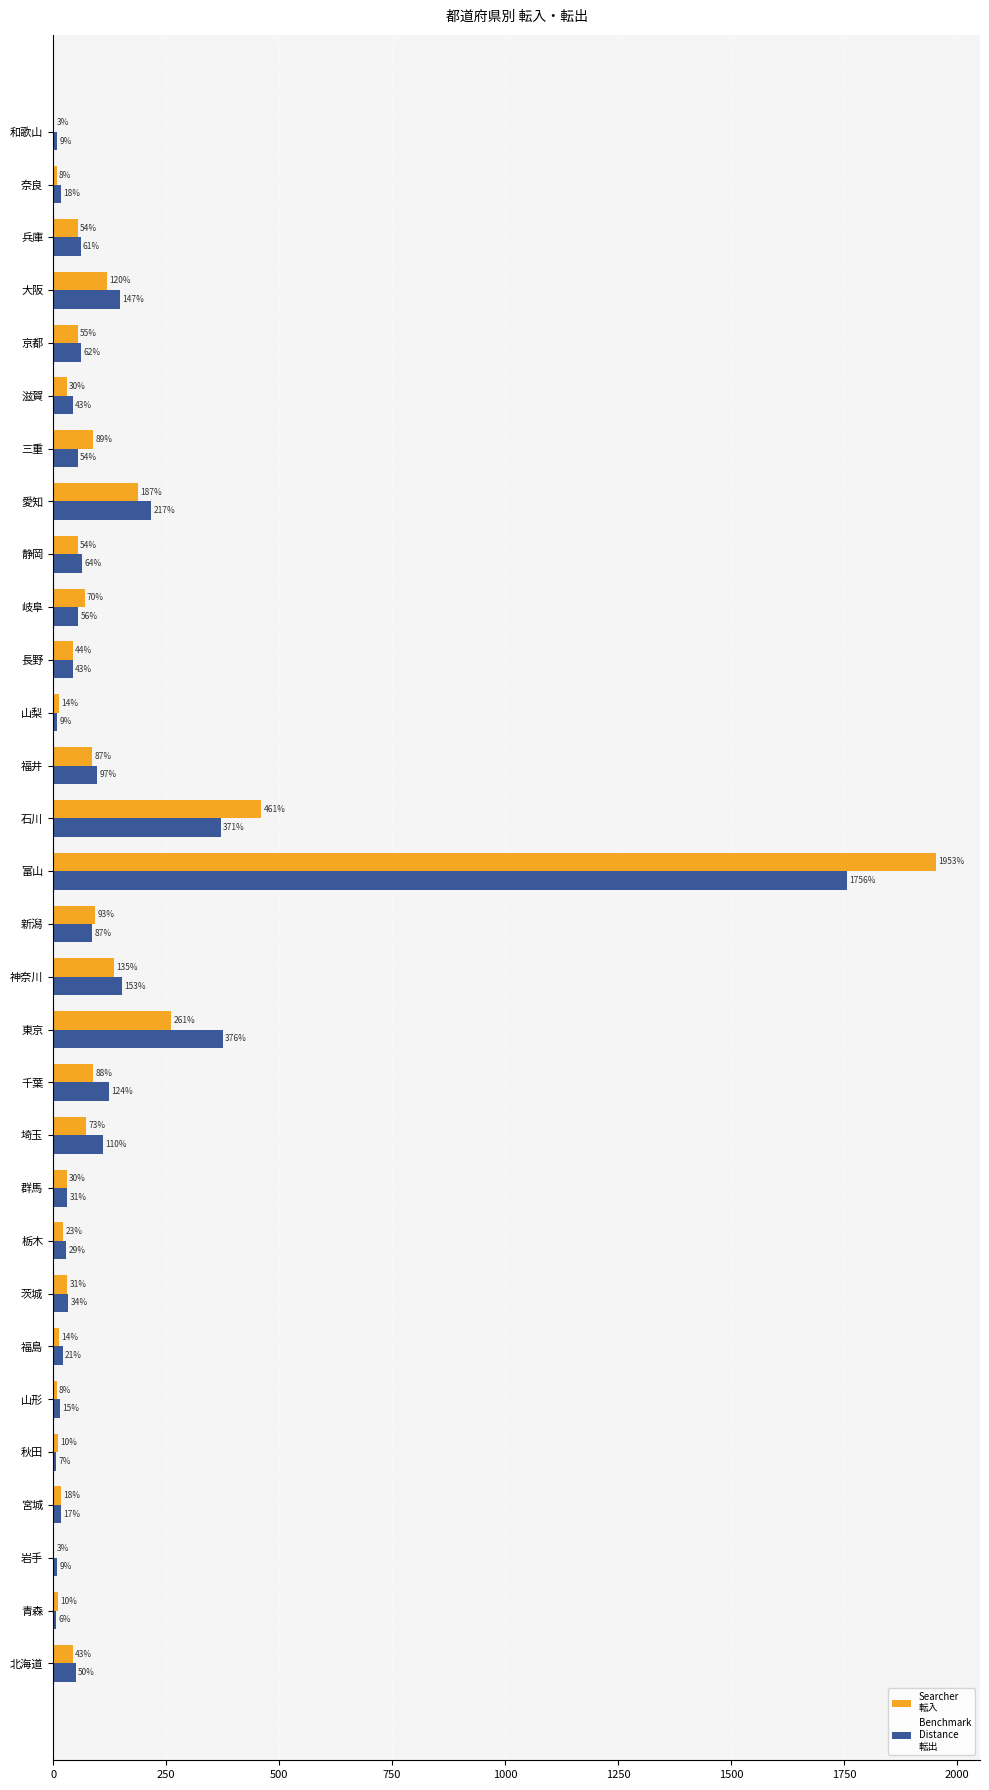

What is the greatest value displayed?

1953